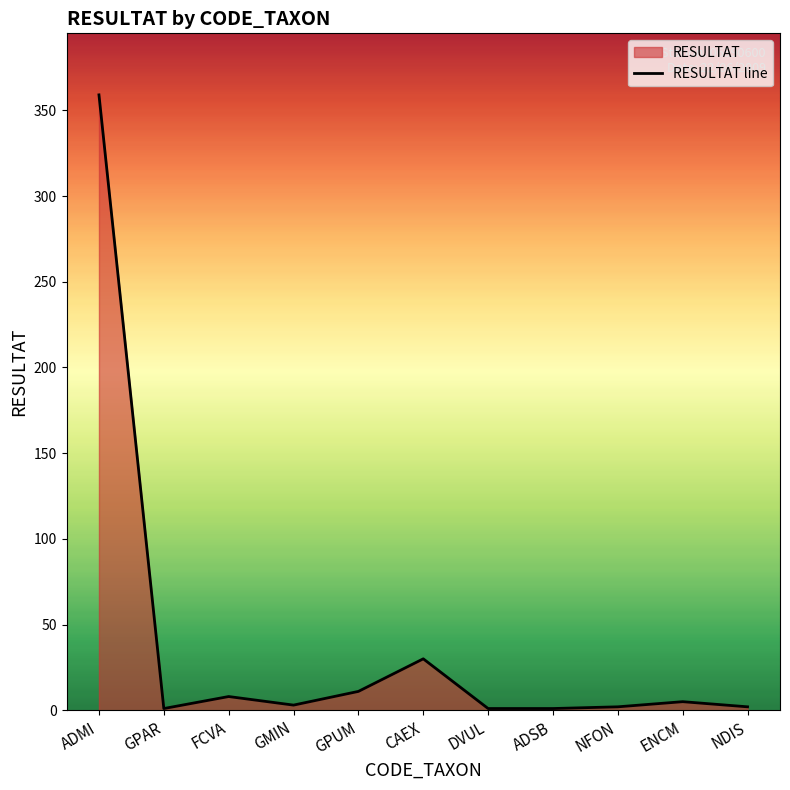

Reading right to left, what are all the values shown in this chart?

2	5	2	1	1	30	11	3	8	1	359